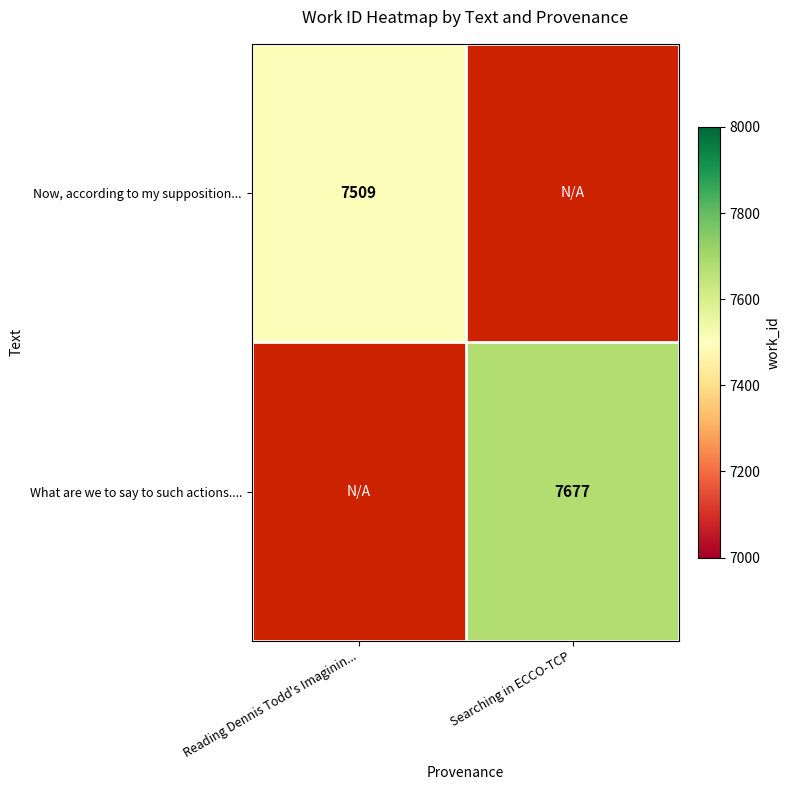

True or false: Now, according to my supposition... has a value of 7509 at Reading Dennis Todd's Imaginin....

True